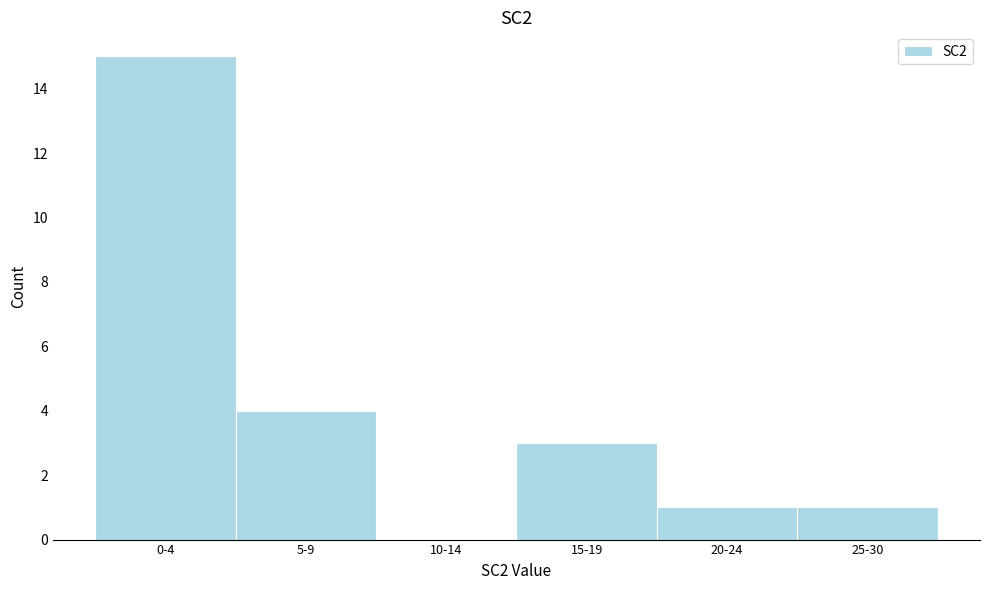

Reading left to right, extract all data points from this chart.

0-4=15	5-9=4	10-14=0	15-19=3	20-24=1	25-30=1